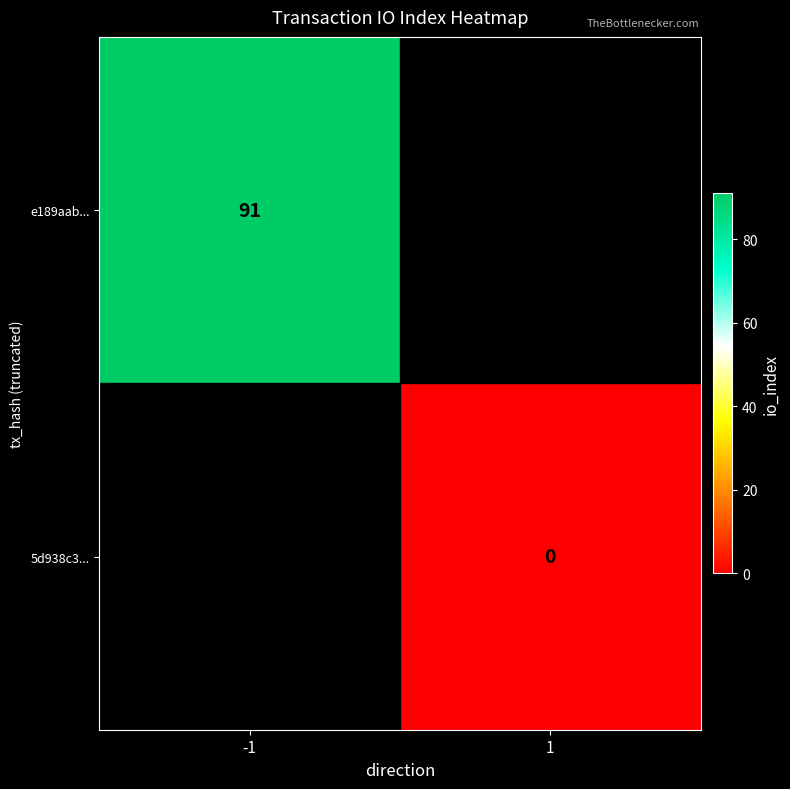

The e189aab... series shows 91 at -1. True or false?

True